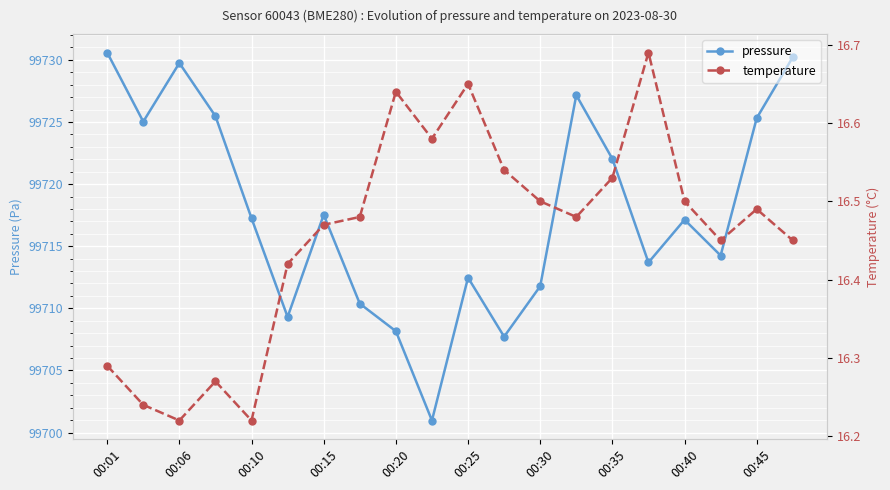

What is the lowest value of the temperature series?

16.2